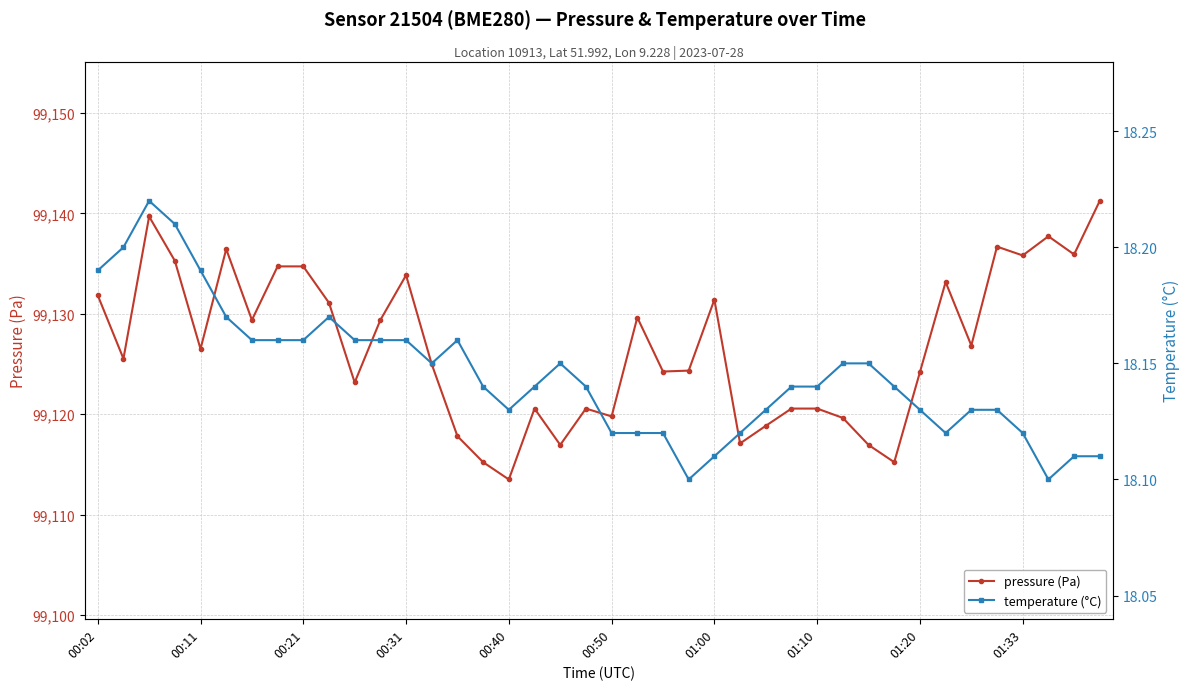

Which series changed the most between 23 and 34?

pressure (Pa)